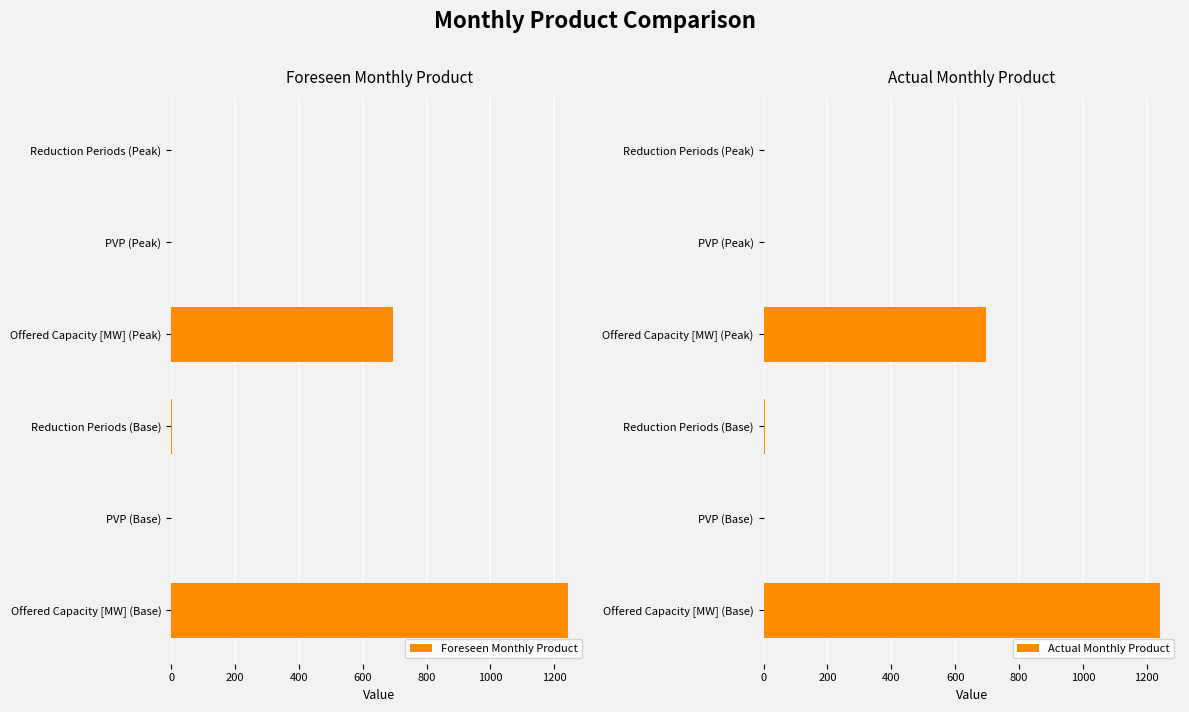

What is the value of the Actual Monthly Product bar at the 1st from the left?

1242.0